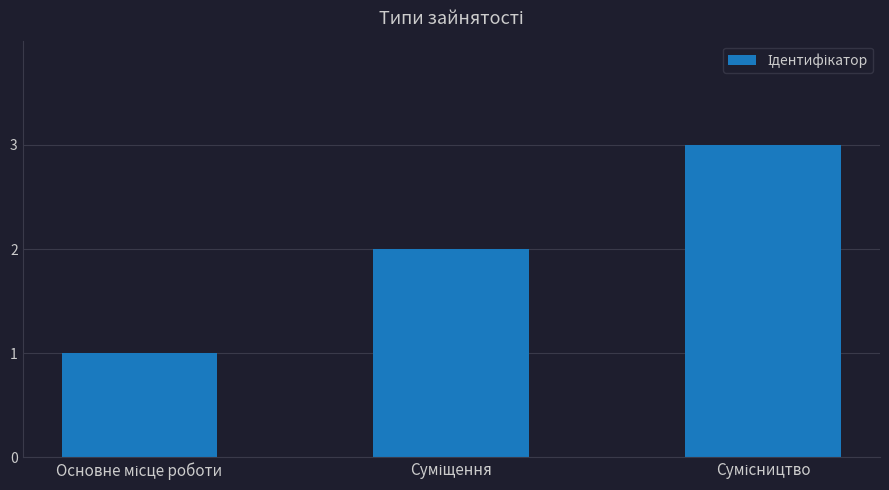

What is the greatest value displayed?

3